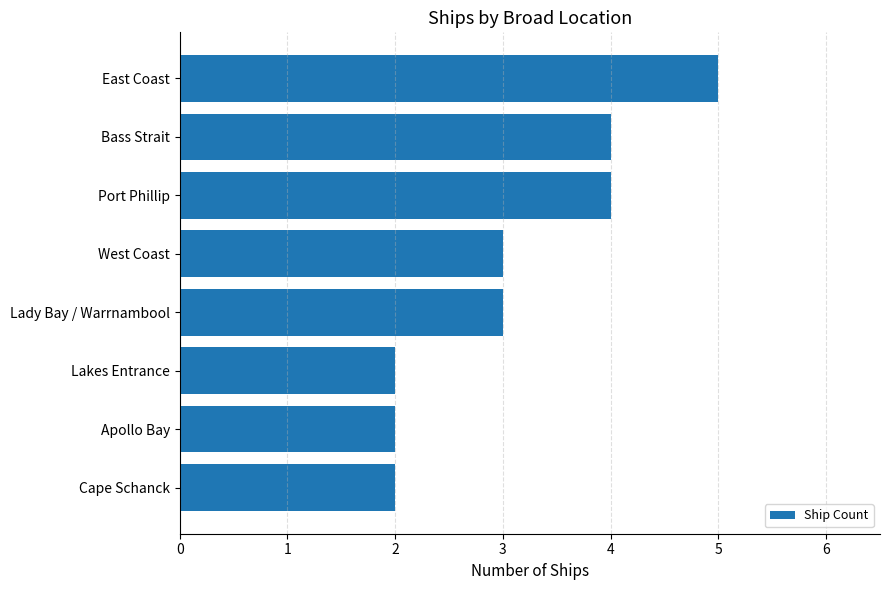

How many categories are shown in the chart?

8